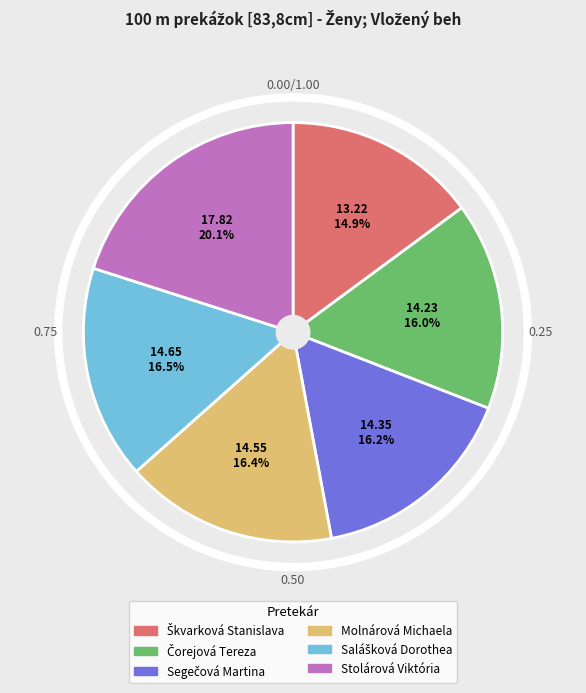

How many slices are in this pie chart?

6